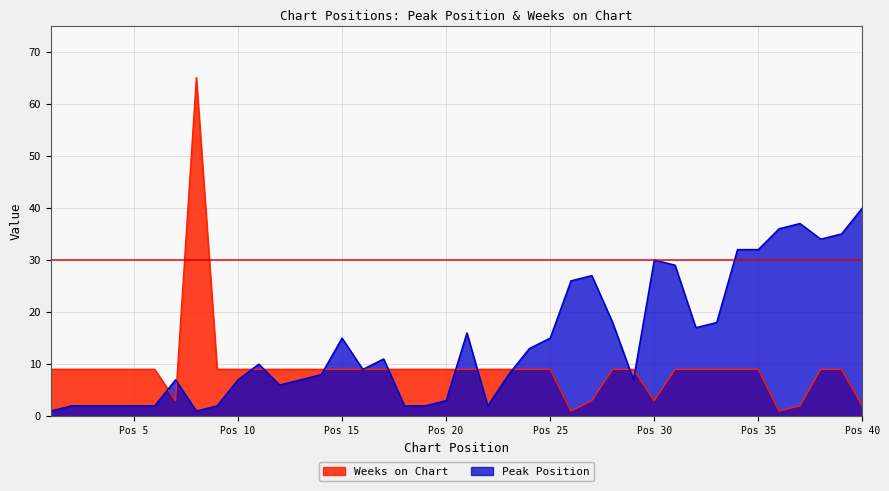

The Peak Position series shows 26 at 21. True or false?

False